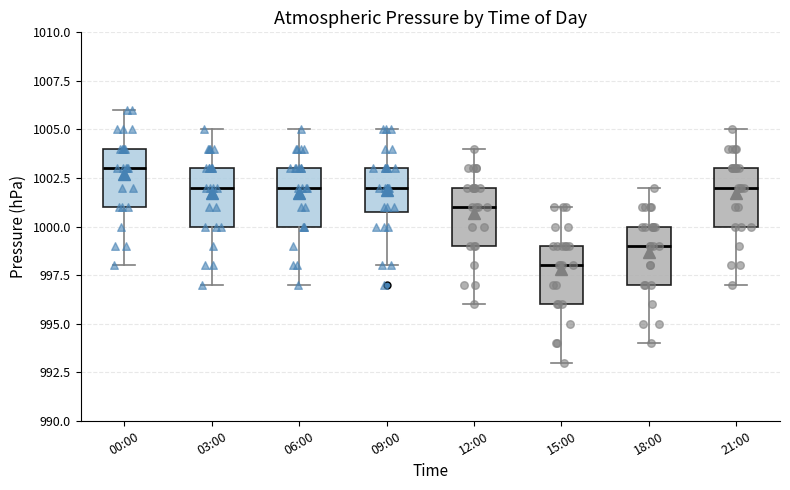

Reading left to right, read every box against the y-axis: the position of its median line, the range the box covers, and the ends of its whiskers. The values are not printed on the chart, so give them approximately, as read against the axis.

00:00: median 1003, box 1001 to 1004, whiskers 998 to 1006
03:00: median 1002, box 1000 to 1003, whiskers 997 to 1005
06:00: median 1002, box 1000 to 1003, whiskers 997 to 1005
09:00: median 1002, box 1001 to 1003, whiskers 998 to 1005
12:00: median 1001, box 999 to 1002, whiskers 996 to 1004
15:00: median 998, box 996 to 999, whiskers 993 to 1001
18:00: median 999, box 997 to 1000, whiskers 994 to 1002
21:00: median 1002, box 1000 to 1003, whiskers 997 to 1005